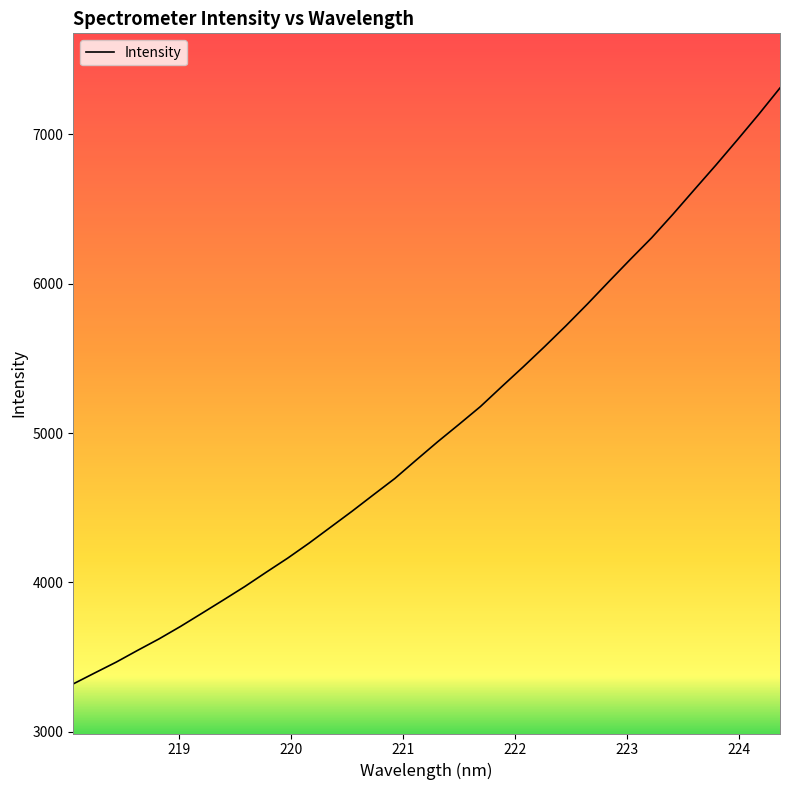

Does the chart have visible grid lines?

No